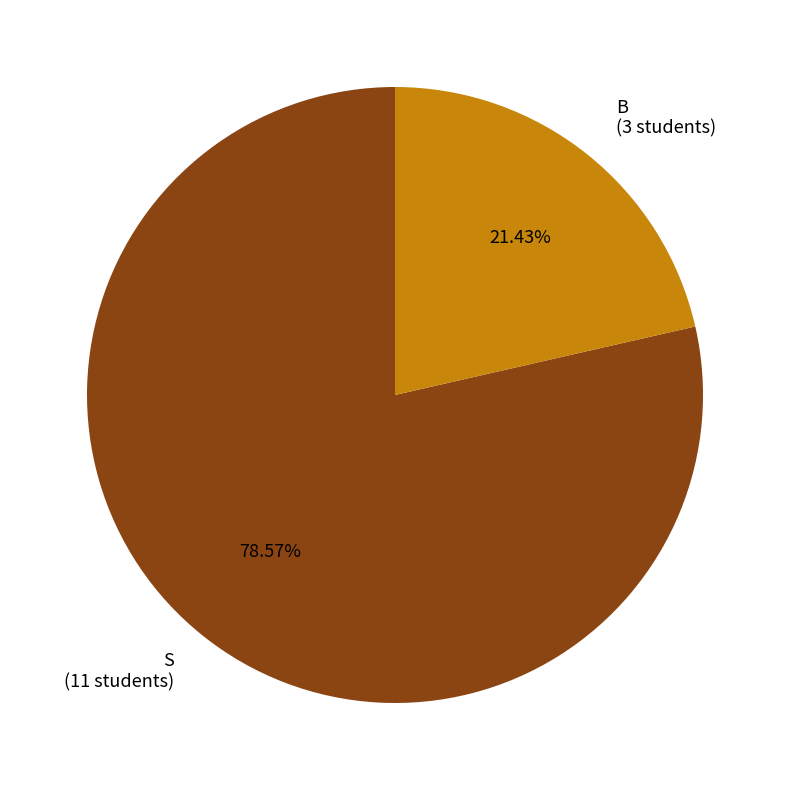

How many slices are in this pie chart?

2